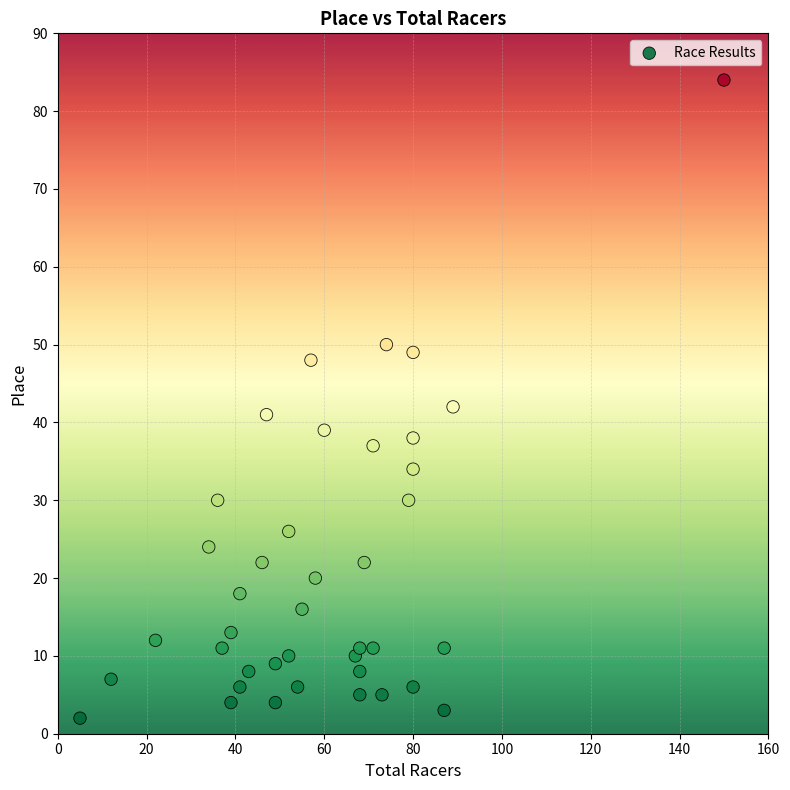

What Y value in the scatter plot is closest to 43?

42